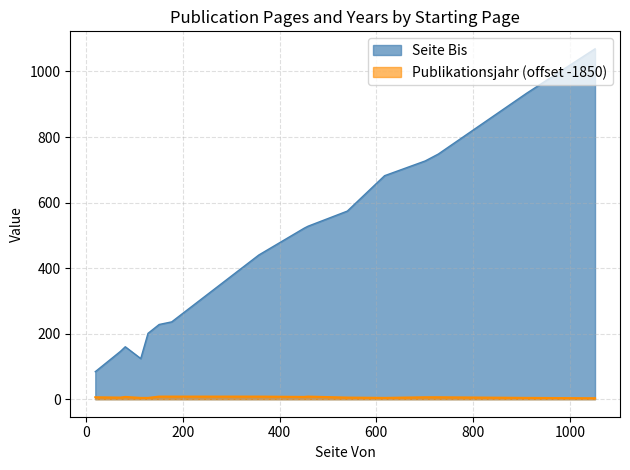

Which series has the largest total across all categories?

Seite Bis